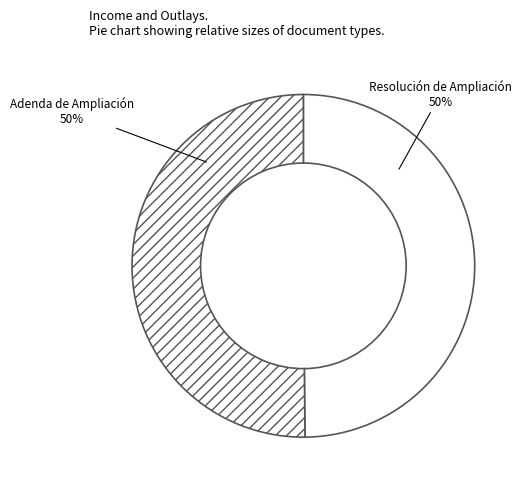

Approximately how many times larger is the value at Resolución de Ampliación compared to Adenda de Ampliación?

1.0